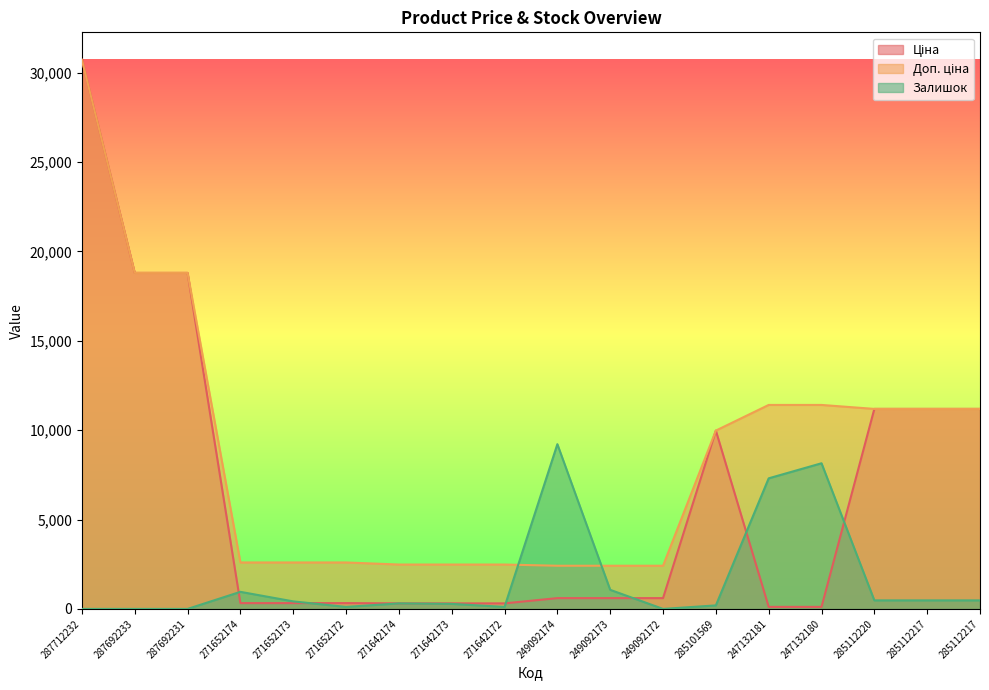

Reading left to right, extract all data points from this chart.

Ціна: 287712232=30717.1	287692233=18796.8	287692231=18796.8	271652174=324.8	271652173=324.8	271652172=324.8	271642174=310.3	271642173=310.3	271642172=310.3	249092174=603.7	249092173=603.7	249092172=603.7	285101569=9975.0	247132181=114.1	247132180=114.1	285112220=11188.2	285112217=11188.2	285112217=11188.2
Доп. ціна: 287712232=30717.1	287692233=18796.8	287692231=18796.8	271652174=2598.3	271652173=2598.3	271652172=2598.3	271642174=2482.4	271642173=2482.4	271642172=2482.4	249092174=2414.8	249092173=2414.8	249092172=2414.8	285101569=9975.0	247132181=11410.0	247132180=11410.0	285112220=11188.2	285112217=11188.2	285112217=11188.2
Залишок: 287712232=0.0	287692233=0.0	287692231=0.0	271652174=955.2	271652173=421.4	271652172=112.4	271642174=309.0	271642173=280.9	271642172=112.4	249092174=9215.1	249092173=1067.6	249092172=0.0	285101569=196.7	247132181=7304.7	247132180=8147.5	285112220=477.6	285112217=477.6	285112217=477.6